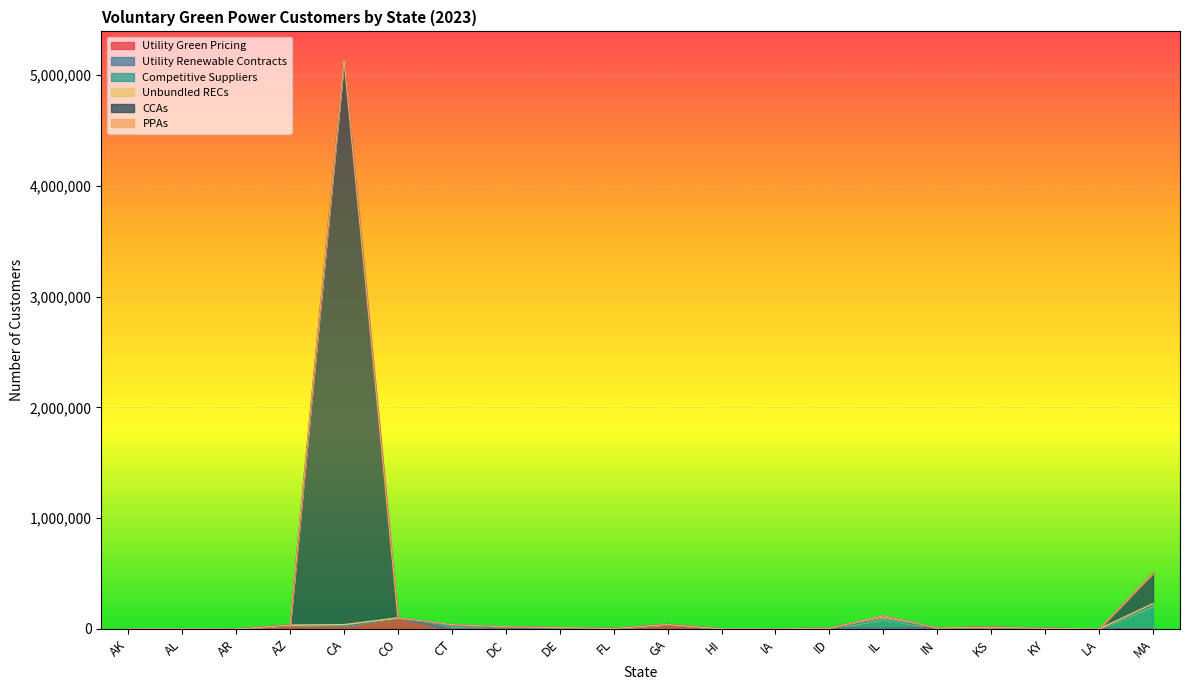

What is the difference between the highest and lowest values at FL?

3952